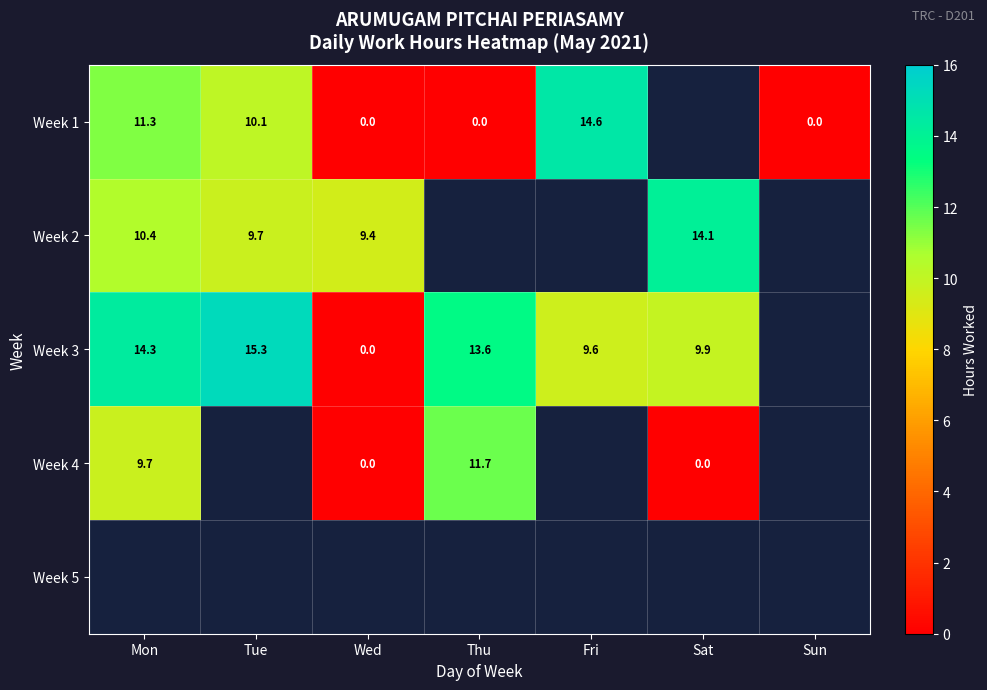

How many values in the Week 3 series are below 13?

3